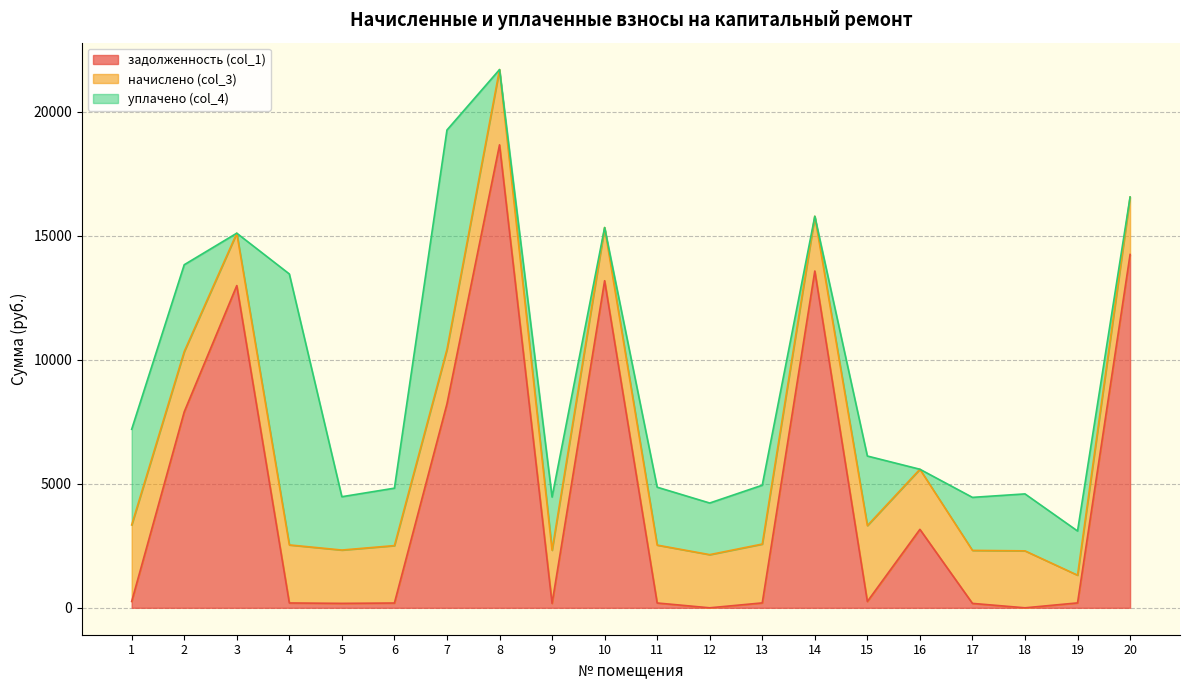

At which category is the sum across all series the highest?

8